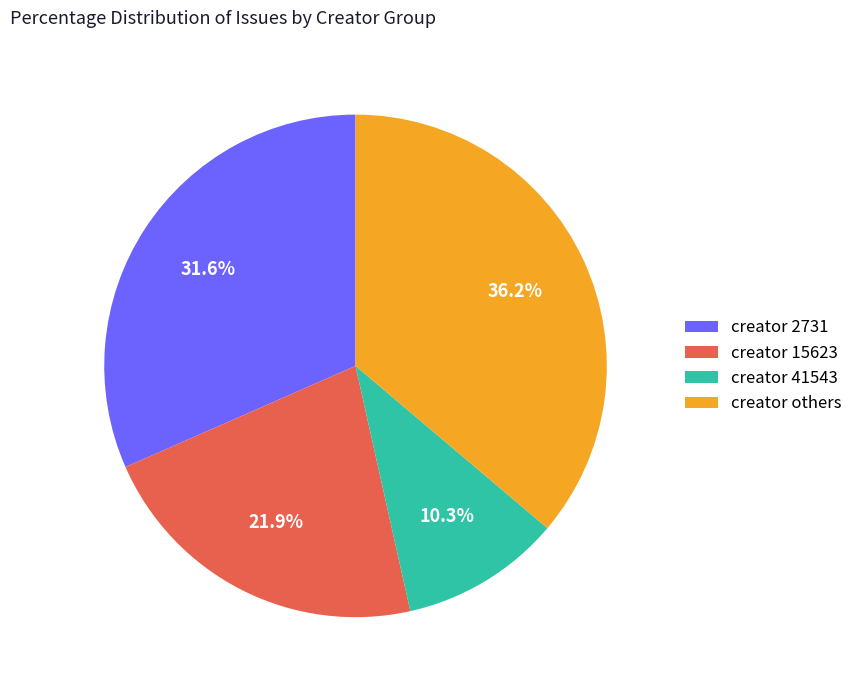

Does creator 2731 represent more than half of the total?

No